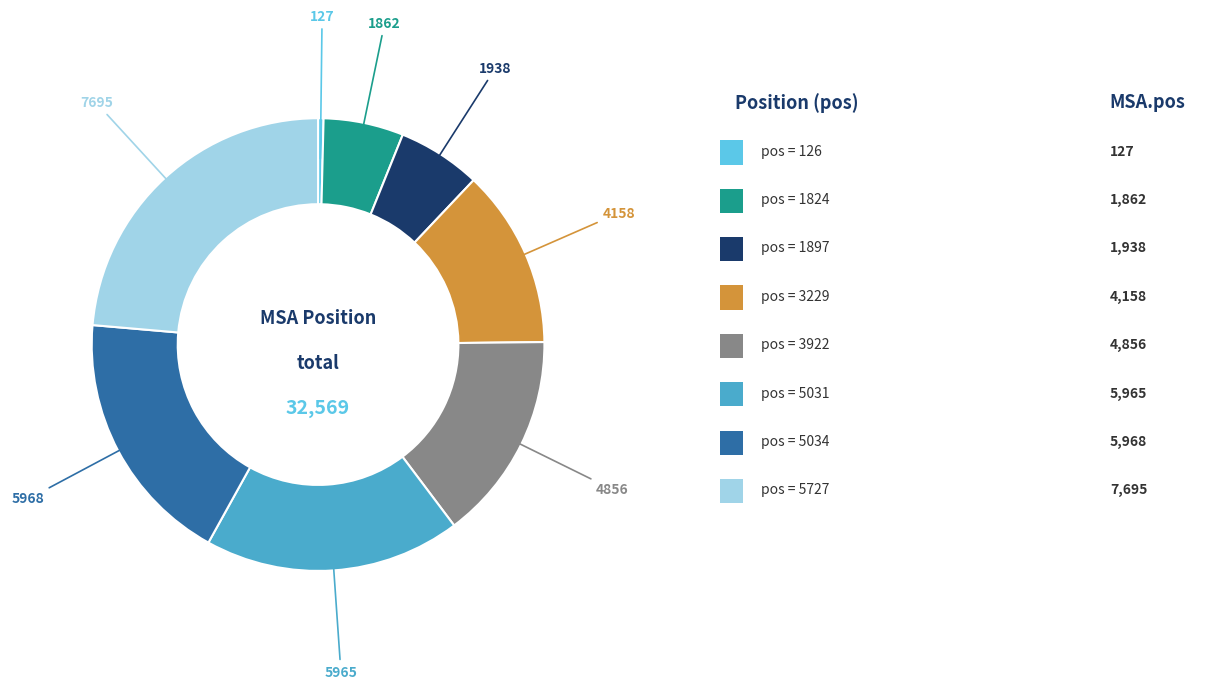

Does any single category account for the majority?

No